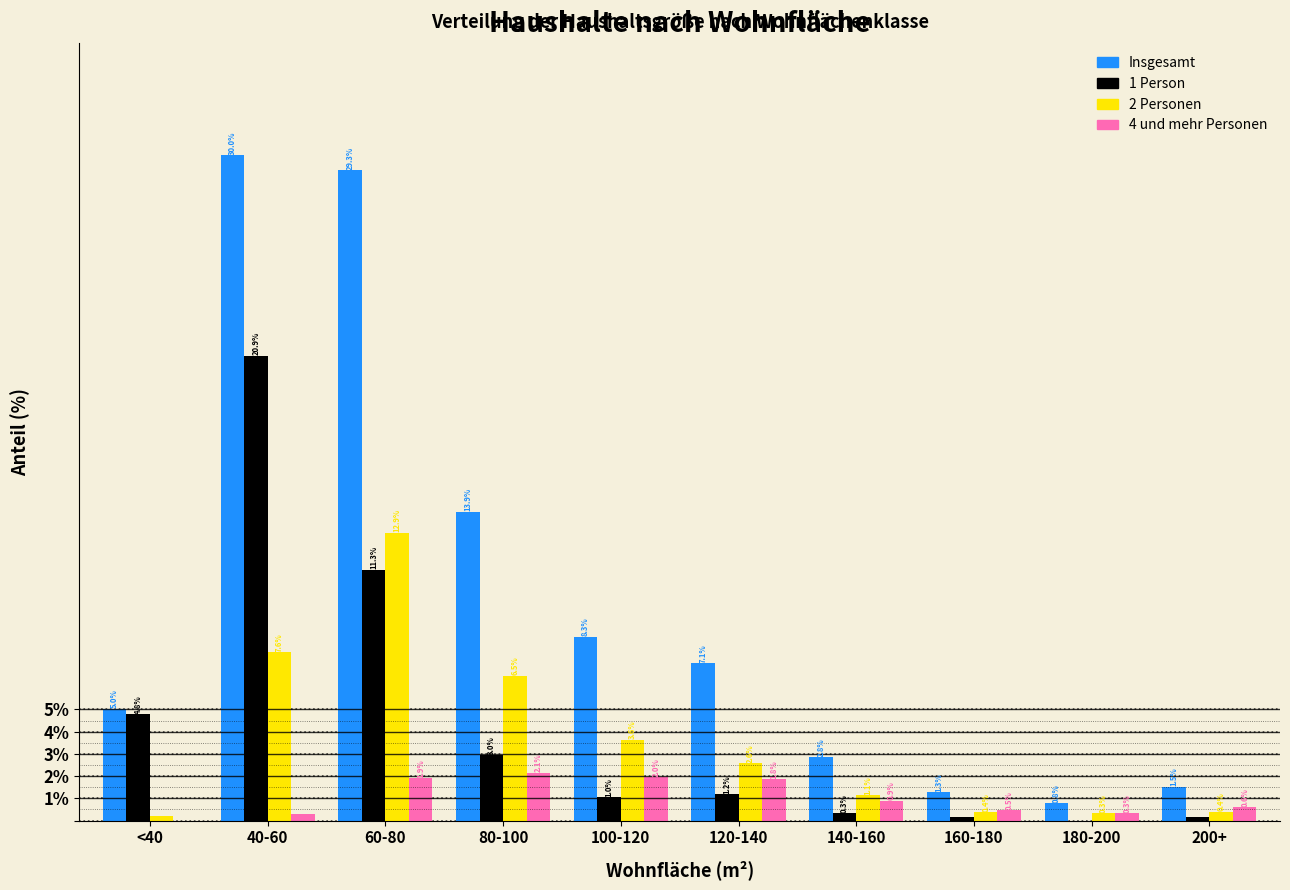

The value of 2 Personen at 40-60 is 12.1. True or false?

False